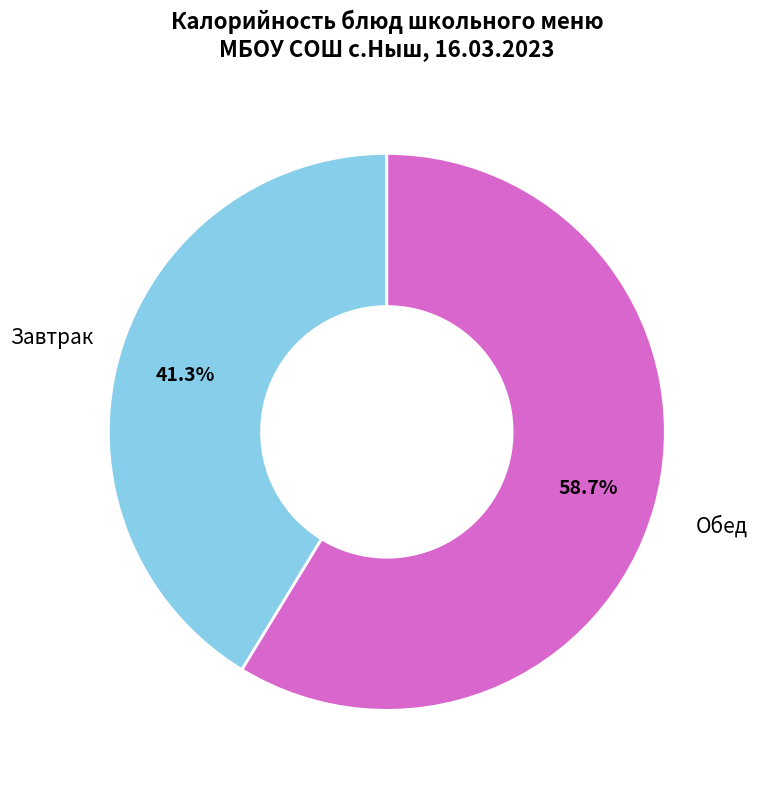

Does any single category account for the majority?

Yes